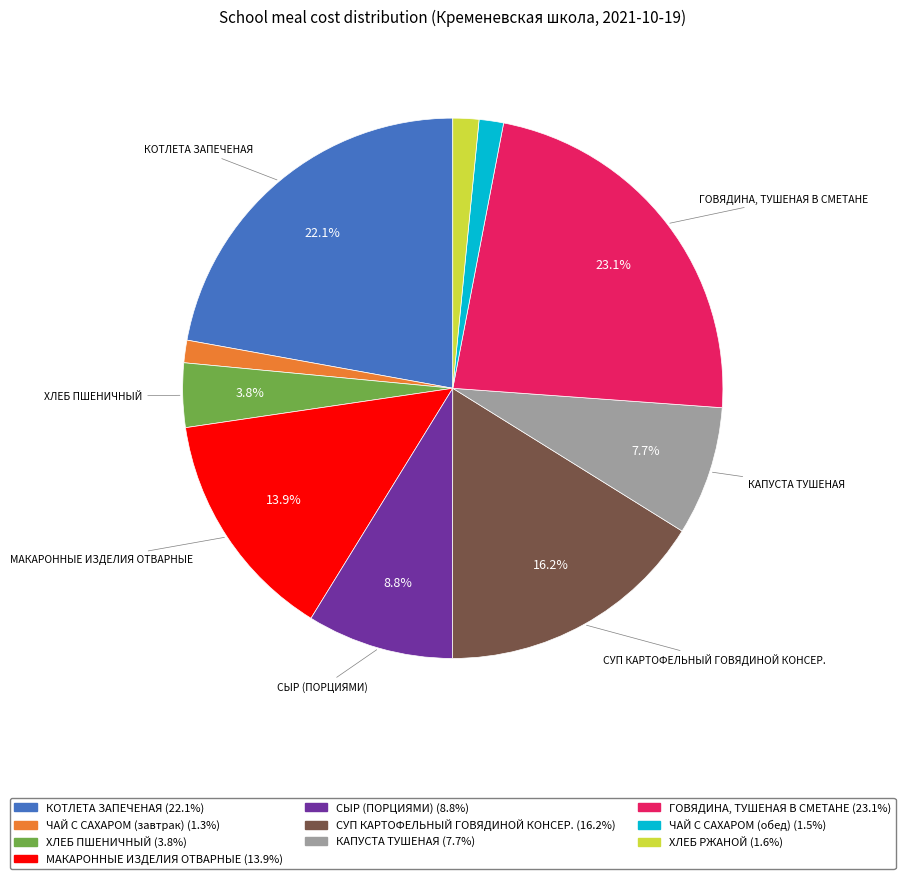

What percentage is the ХЛЕБ ПШЕНИЧНЫЙ slice, to the nearest percent?

4%